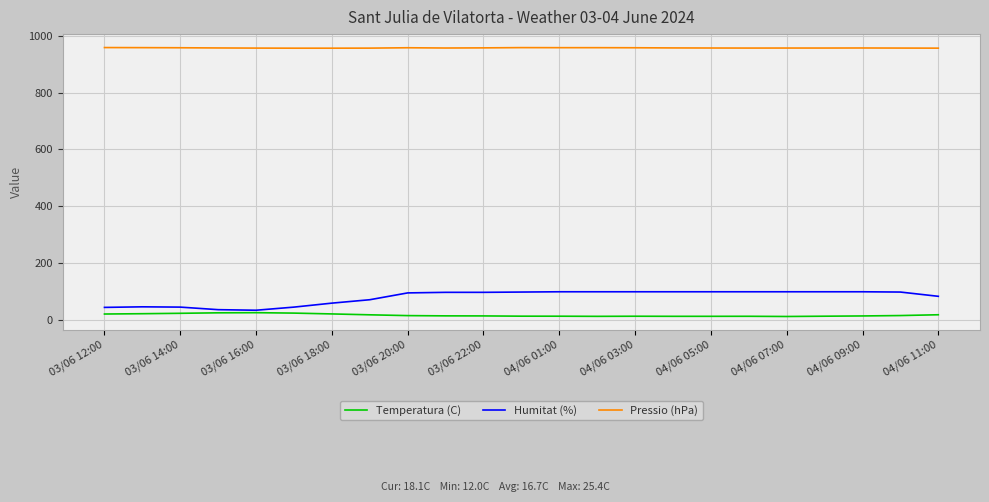

Which series has the largest total across all categories?

Pressio (hPa)